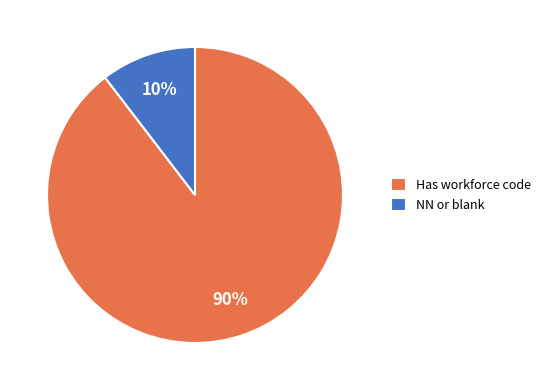

Count the number of slices in the pie.

2